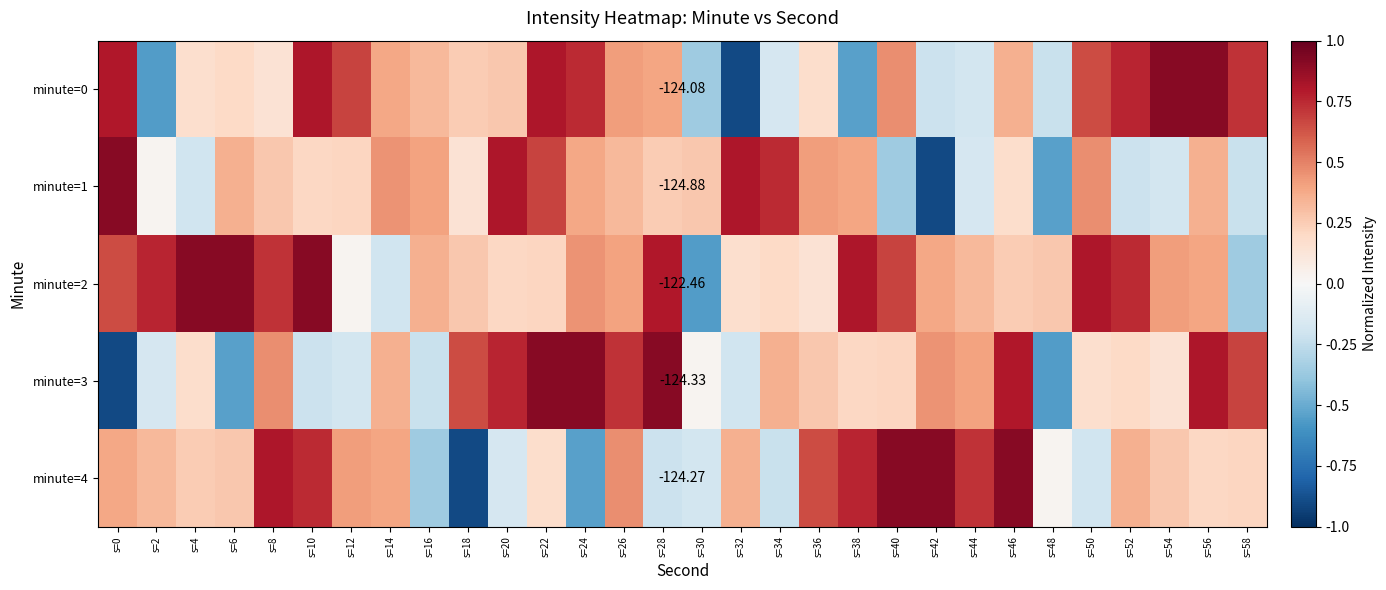

Count the number of categories in the chart.

30